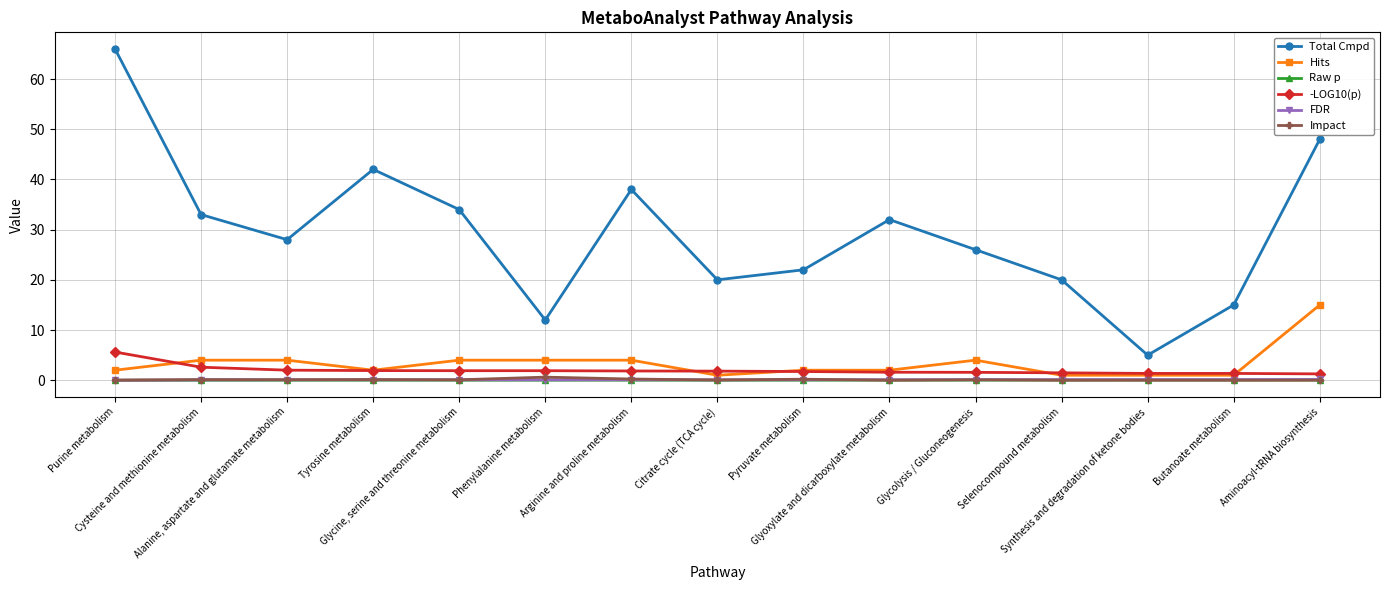

What is the maximum value shown in the chart?

66.0